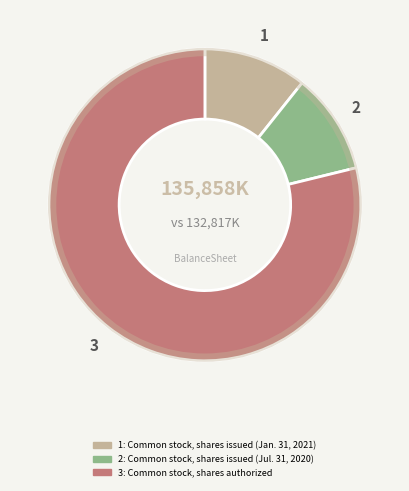

How many segments does this pie chart have?

3